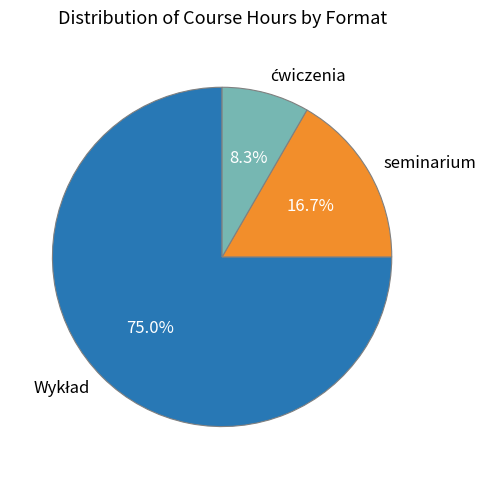

Does any single category account for the majority?

Yes